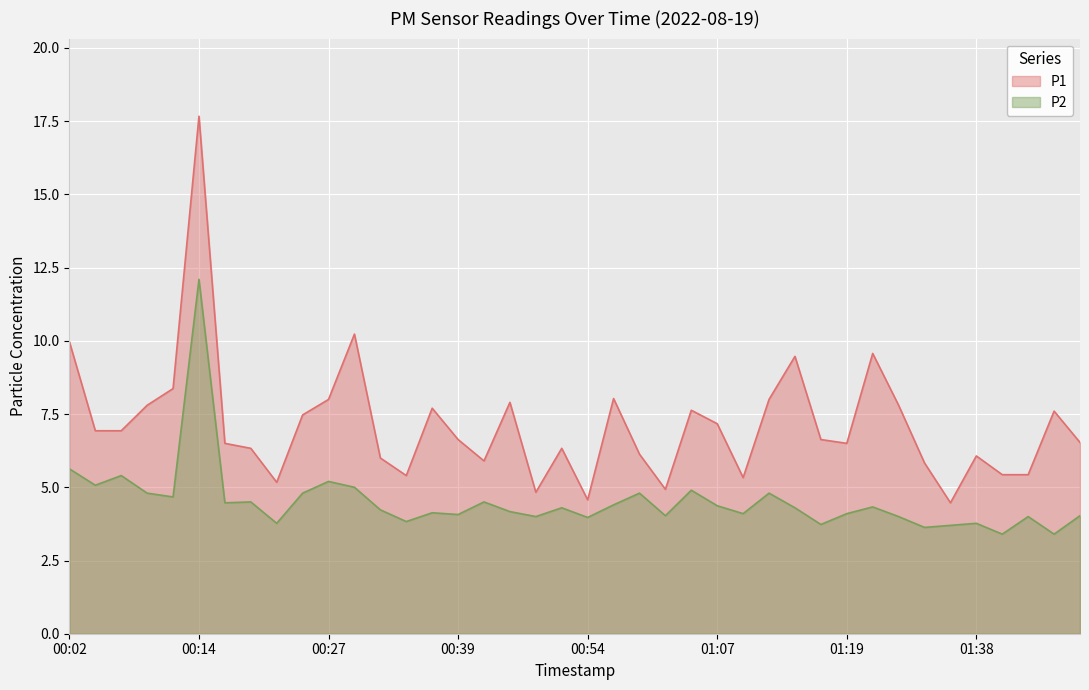

What is the highest value of the P2 series?

12.1